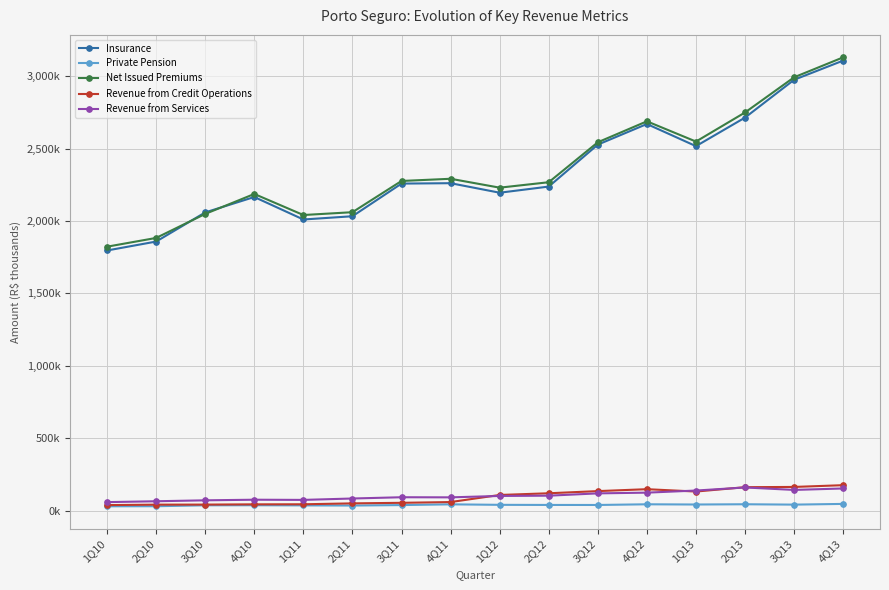

Reading right to left, extract all data points from this chart.

Insurance: 4Q13=3107242	3Q13=2974803	2Q13=2713818	1Q13=2516765	4Q12=2669487	3Q12=2527220	2Q12=2237675	1Q12=2195287	4Q11=2261033	3Q11=2258245	2Q11=2032936	1Q11=2010423	4Q10=2165656	3Q10=2059350	2Q10=1858219	1Q10=1796563
Private Pension: 4Q13=47417	3Q13=42479	2Q13=45034	1Q13=43261	4Q12=44775	3Q12=40055	2Q12=40265	1Q12=41034	4Q11=44456	3Q11=39369	2Q11=36122	1Q11=37121	4Q10=38202	3Q10=37719	2Q10=31411	1Q10=30988
Net Issued Premiums: 4Q13=3129685	3Q13=2991985	2Q13=2749180	1Q13=2548359	4Q12=2688095	3Q12=2543459	2Q12=2267698	1Q12=2230170	4Q11=2291506	3Q11=2276346	2Q11=2060810	1Q11=2041362	4Q10=2186634	3Q10=2048927	2Q10=1883185	1Q10=1822824
Revenue from Credit Operations: 4Q13=176674	3Q13=164550	2Q13=162857	1Q13=132735	4Q12=149033	3Q12=135737	2Q12=120867	1Q12=109095	4Q11=60208	3Q11=54969	2Q11=51130	1Q11=44862	4Q10=44439	3Q10=42731	2Q10=42327	1Q10=39174
Revenue from Services: 4Q13=154005	3Q13=143923	2Q13=160872	1Q13=139669	4Q12=125153	3Q12=120095	2Q12=104184	1Q12=102320	4Q11=92674	3Q11=93418	2Q11=84699	1Q11=75080	4Q10=76345	3Q10=72159	2Q10=65710	1Q10=59758